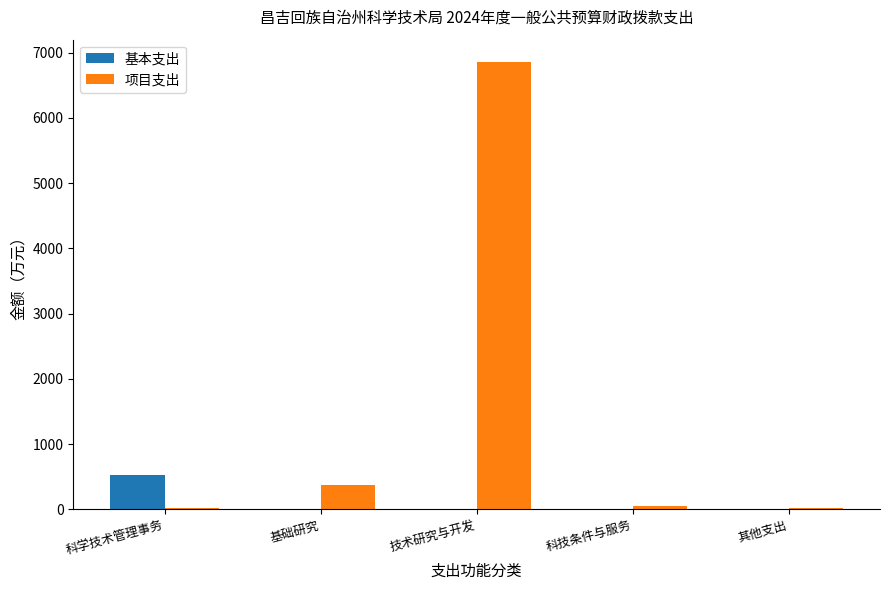

Which category has the highest value across all series?

技术研究与开发